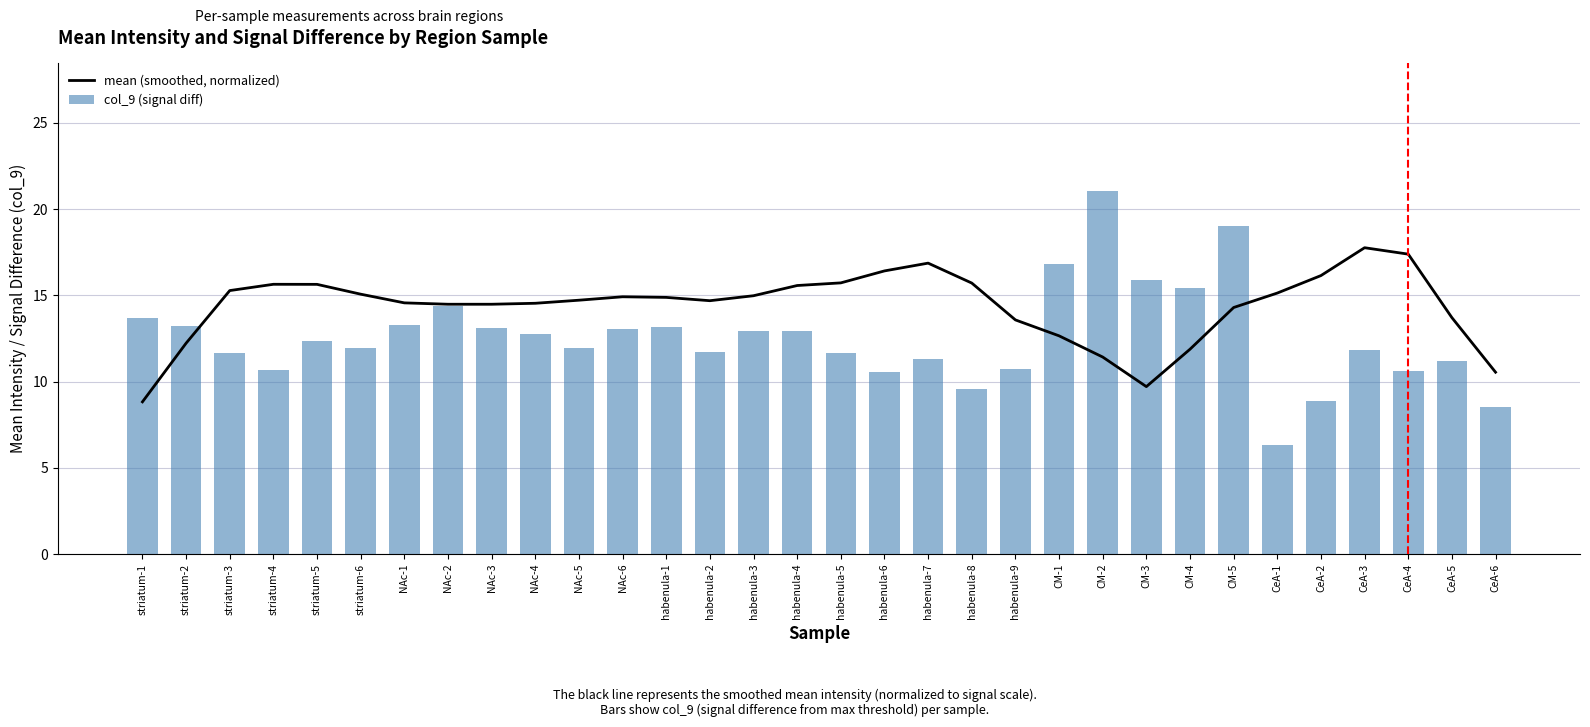

Between striatum-4 and CeA-2, which is larger?

CeA-2